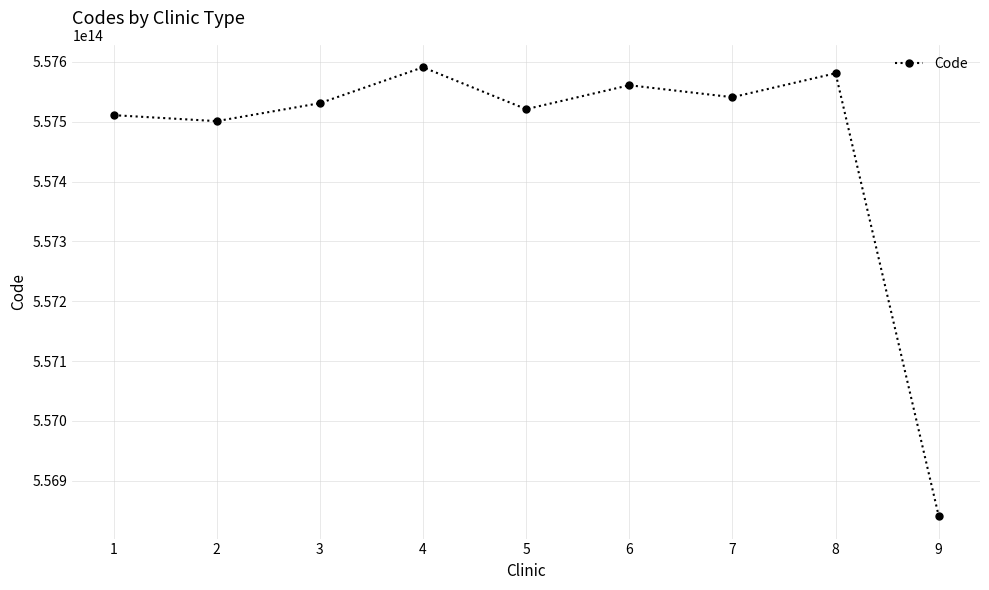

Between 6 and 8, which is larger?

8